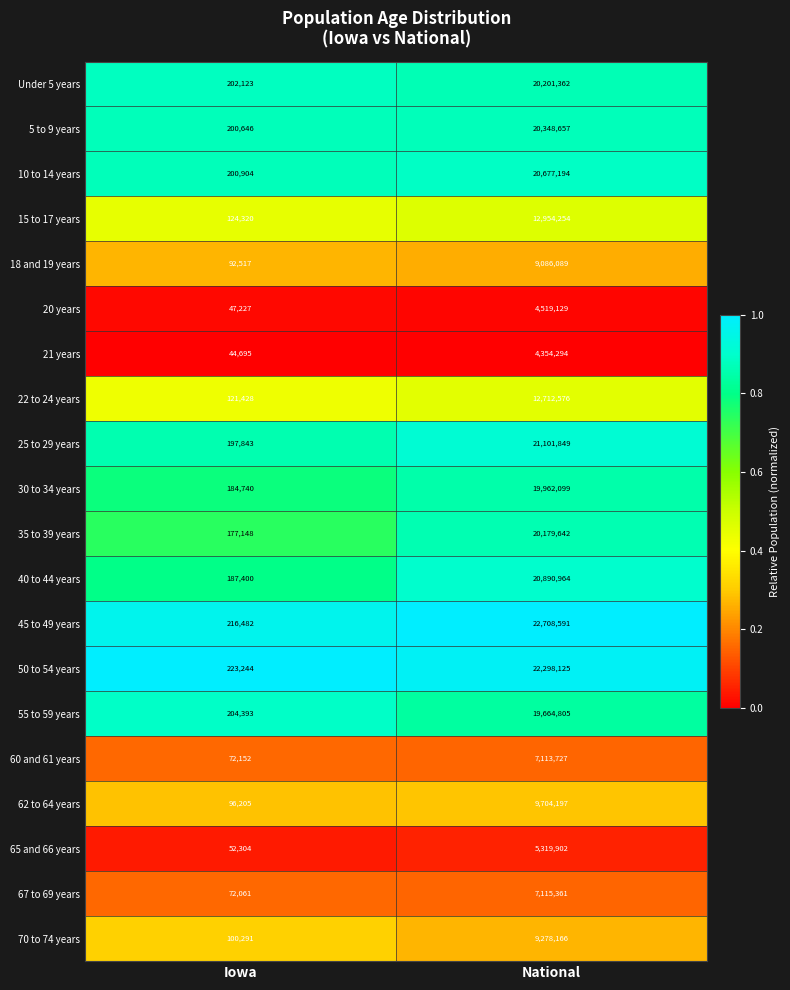

Which category has the lowest value in the 21 years series?

Iowa